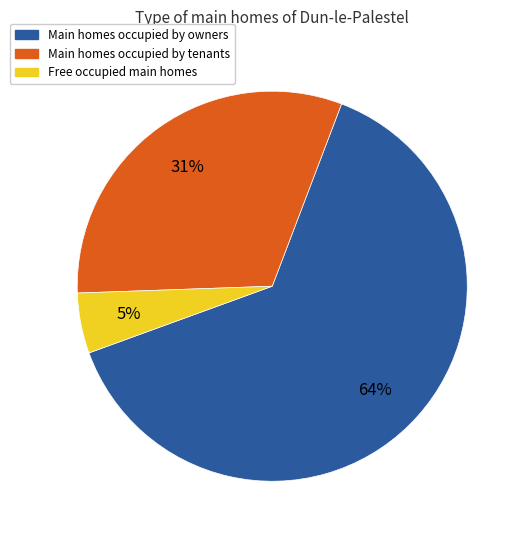

To the nearest percent, what is the difference between the largest and smallest slice percentages?

59%